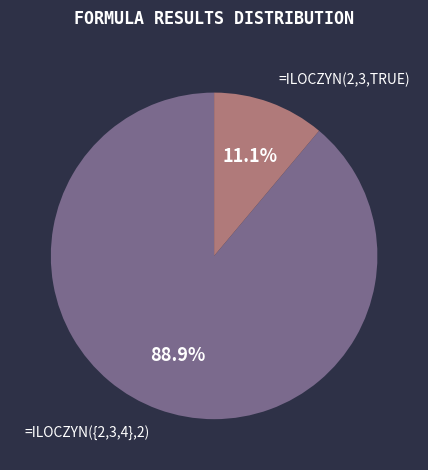

Is there a majority slice in this chart?

Yes